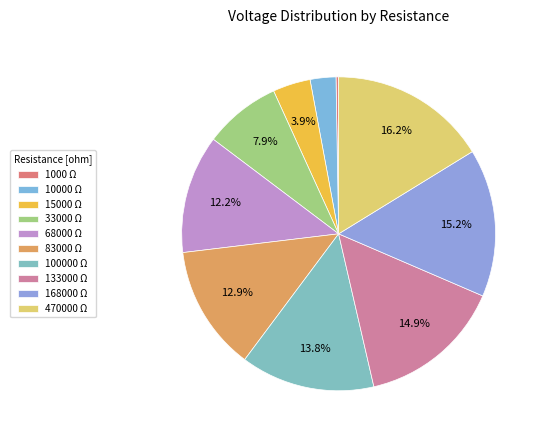

Which category has the biggest portion of the pie?

470000 Ω